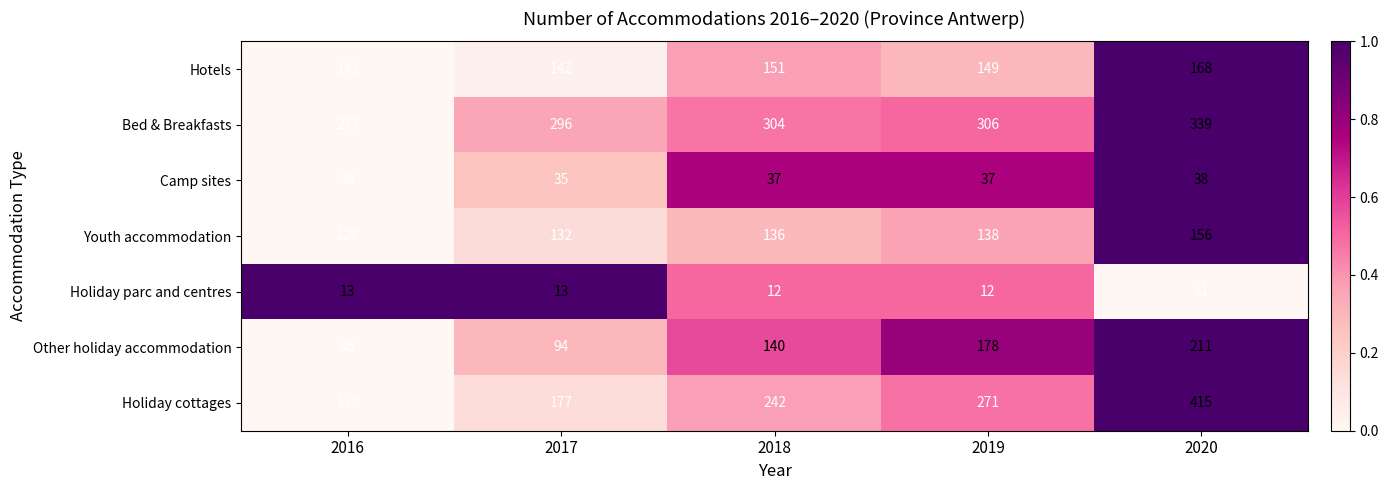

What is the difference between the second highest and second lowest values in the Bed & Breakfasts series?

10